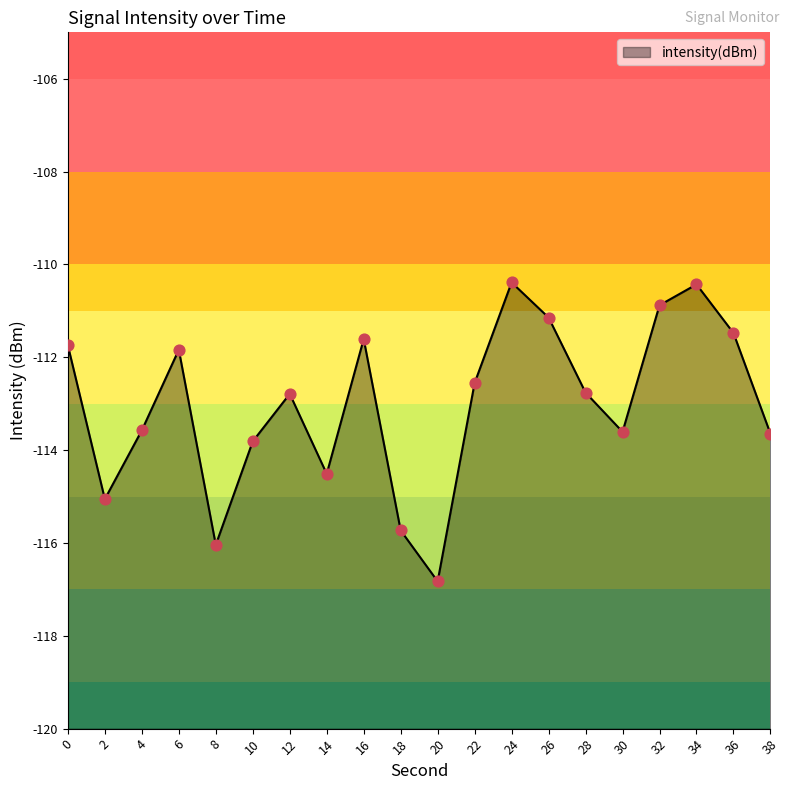

What is the change in value from 4 to 28?

+0.8